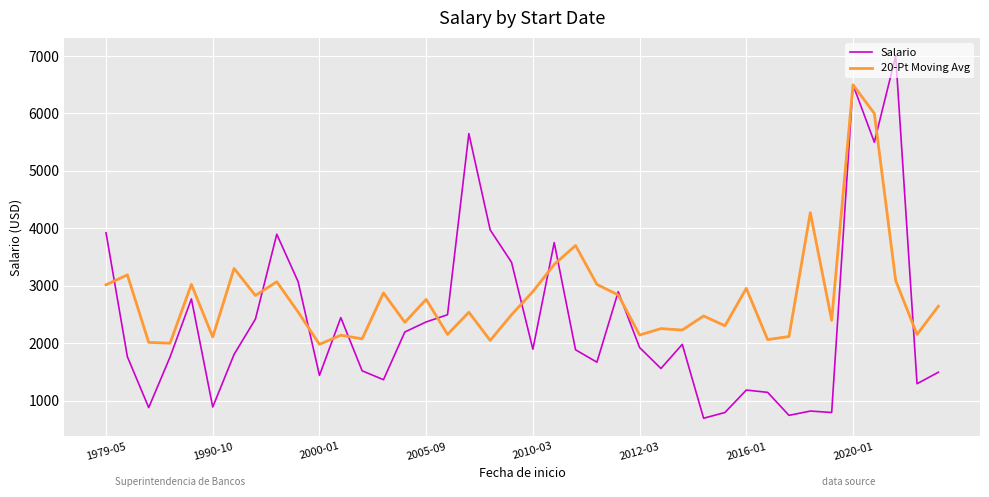

What is the difference between the maximum and minimum values in the 20-Pt Moving Avg series?

4514.7